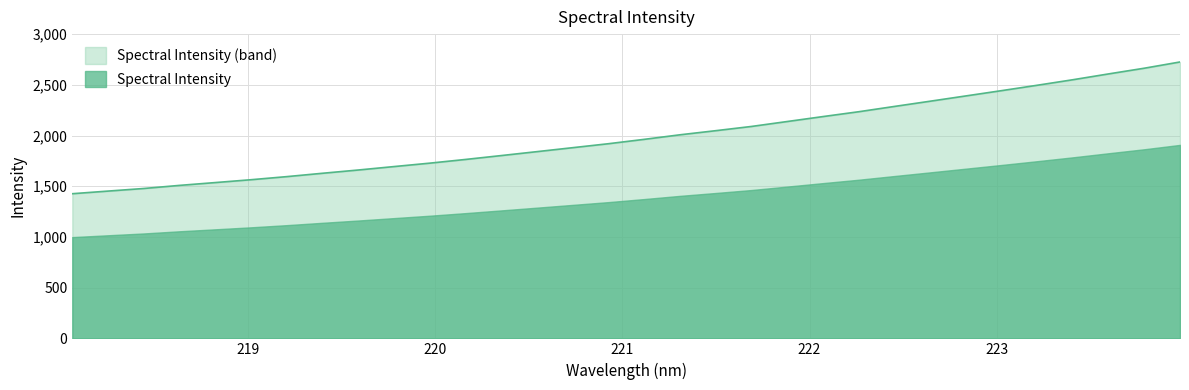

Reading right to left, extract all data points from this chart.

2725.3	2663.8	2607.6	2550.2	2495.7	2442.5	2390.4	2338.4	2286.8	2234.6	2186.9	2138.2	2089.6	2047.9	2007.4	1962.5	1919.5	1880.4	1841.4	1802.6	1764.3	1727.8	1694.1	1660.1	1628.0	1594.9	1564.3	1536.2	1508.5	1477.8	1452.2	1426.3